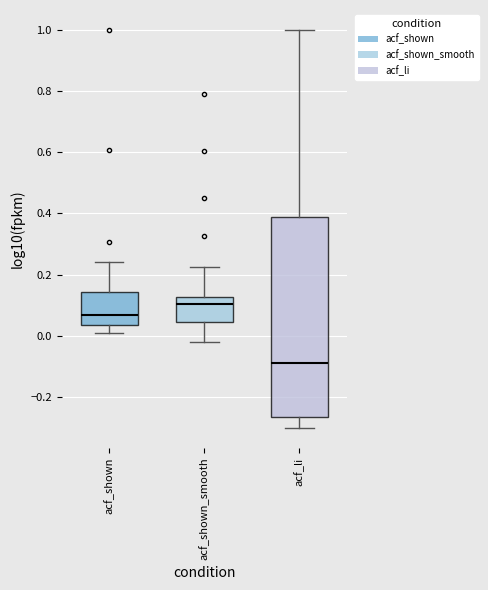

Which box is the tallest, from its lower edge to its upper edge?

acf_li